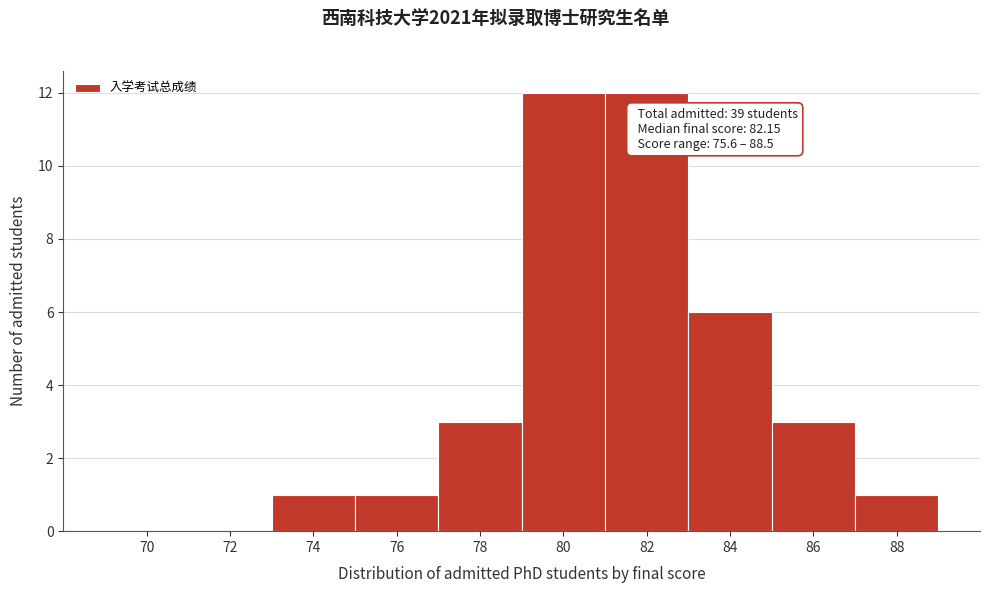

Reading left to right, transcribe all the data shown in this chart.

70=0	72=0	74=1	76=1	78=3	80=12	82=12	84=6	86=3	88=1